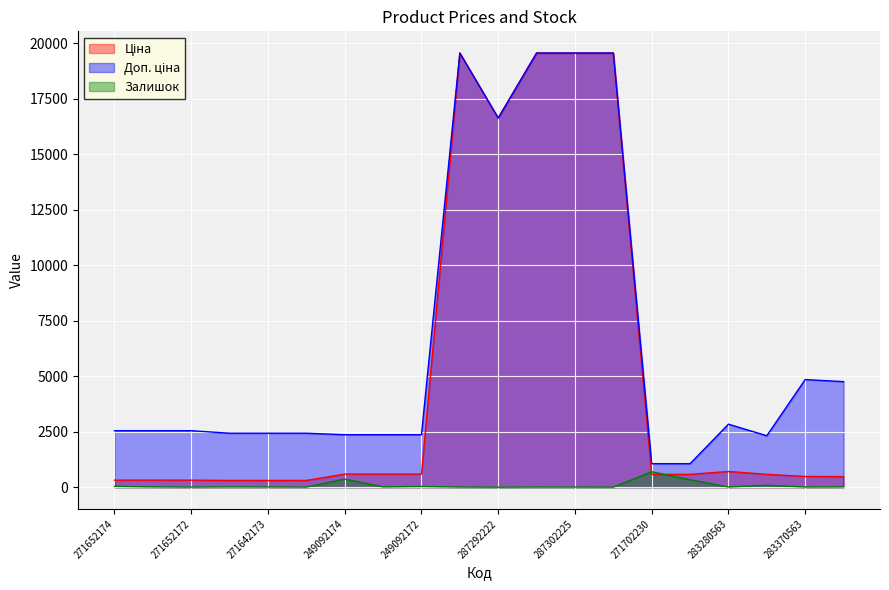

What is the value of the Залишок point at the 19th from the left?

9.0